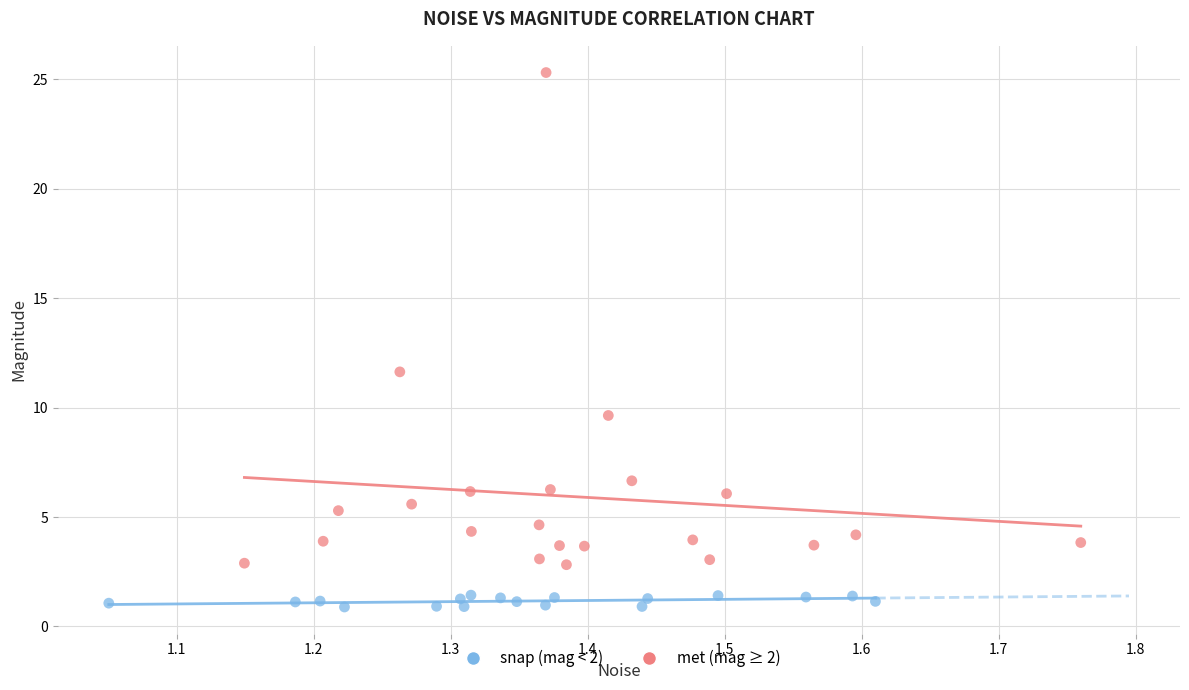

Which series reaches the maximum Y coordinate?

met (mag ≥ 2)